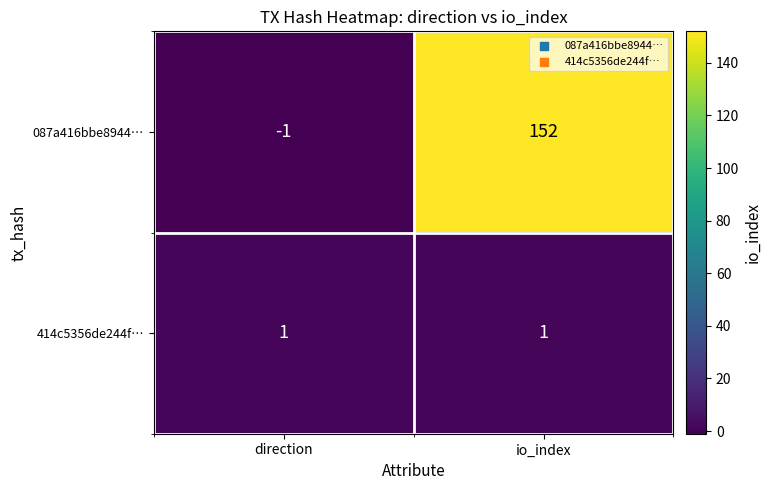

At which category does the chart reach its peak across all series?

io_index